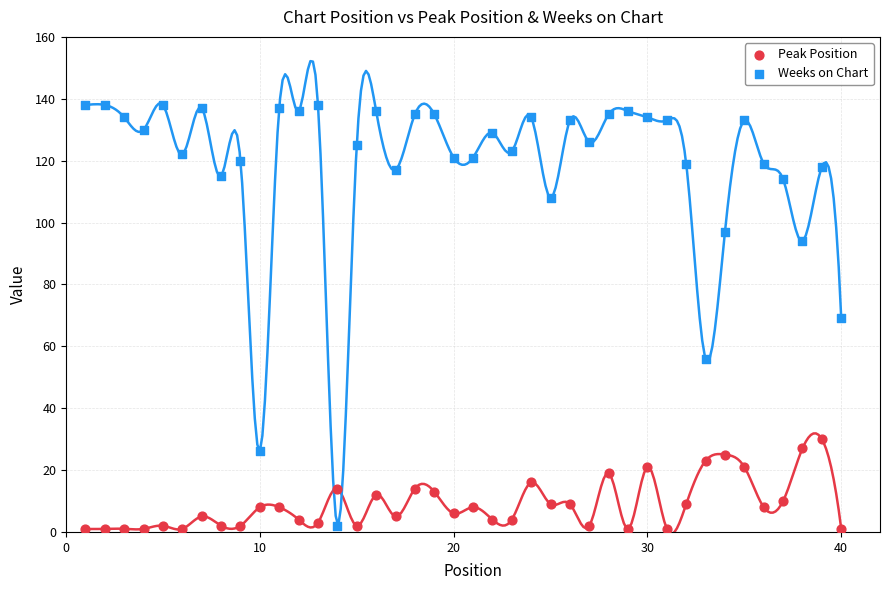

Which series contains the highest Y value?

Weeks on Chart